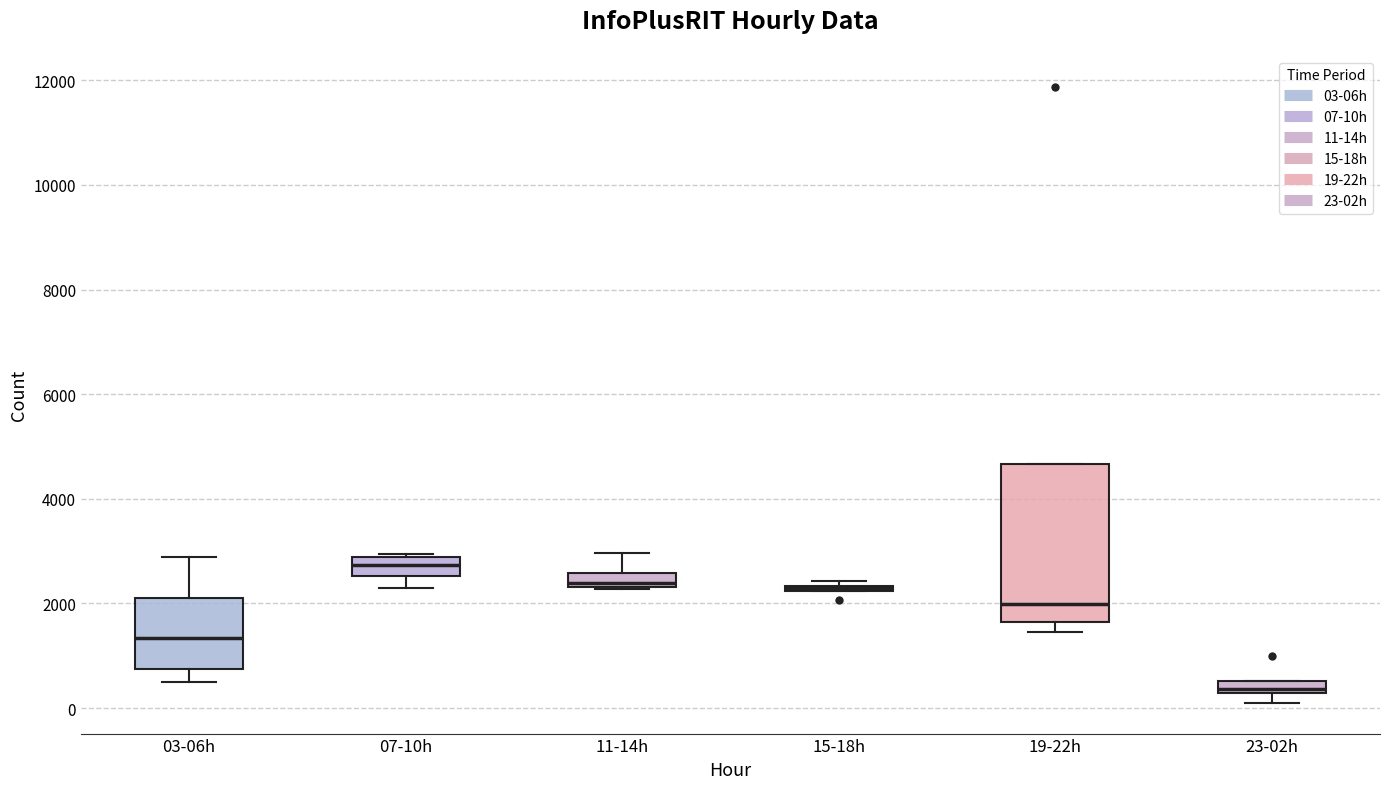

Where does the lower whisker of the box for 07-10h end on the y-axis? The values are not printed on the chart, so give them approximately, as read against the axis.

2200